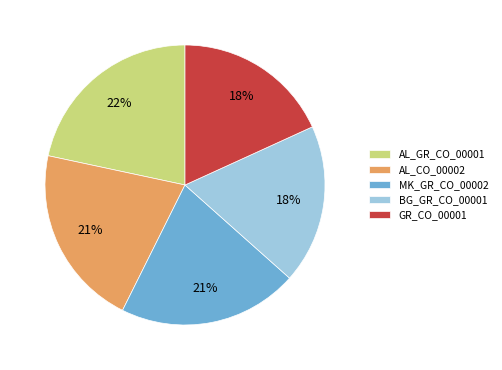

Does any single category account for the majority?

No